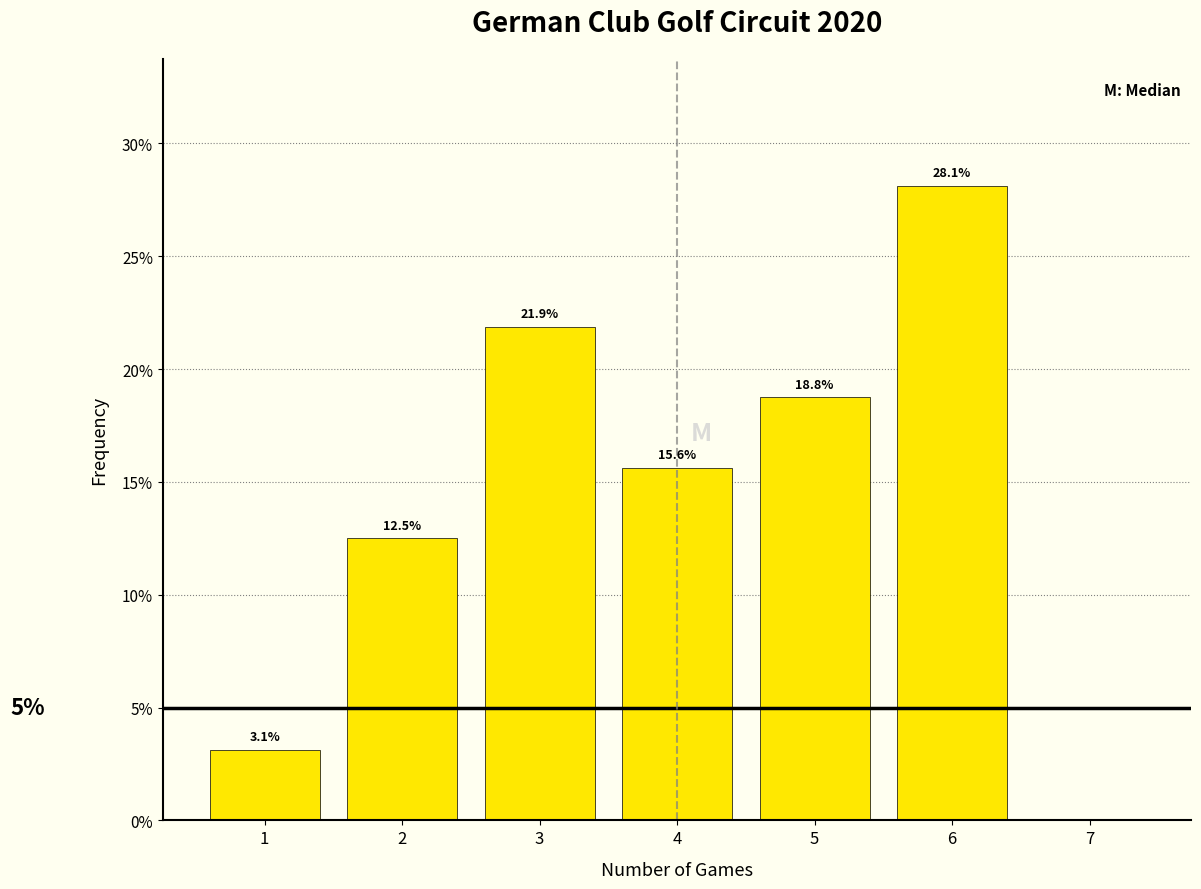

Over which range of the x-axis is the bar tallest?

5.5 to 6.5